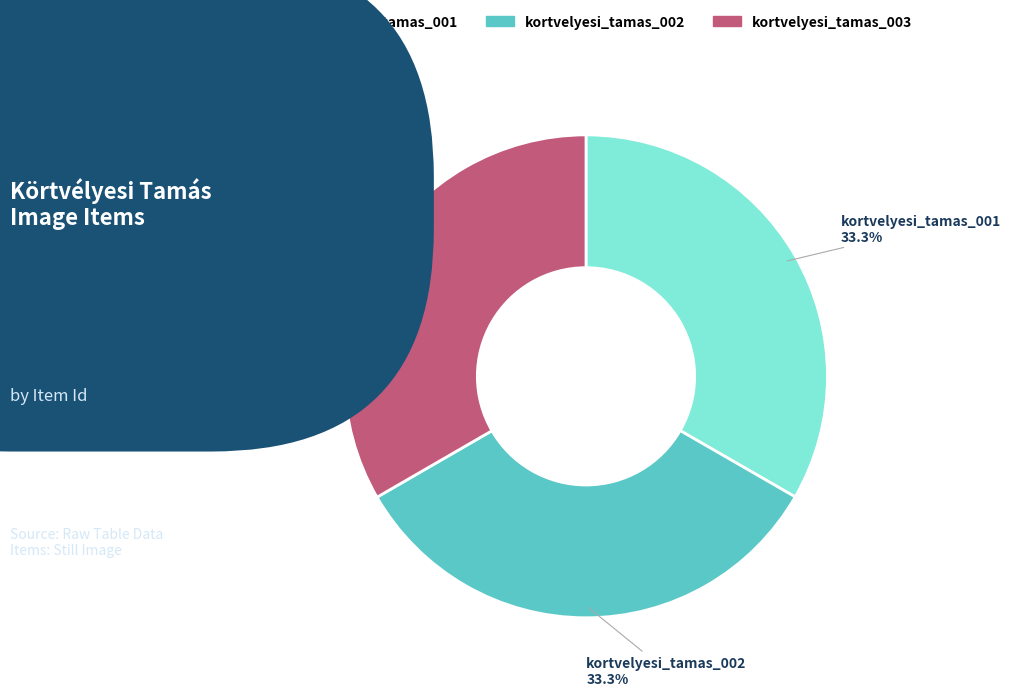

Count the number of slices in the pie.

3